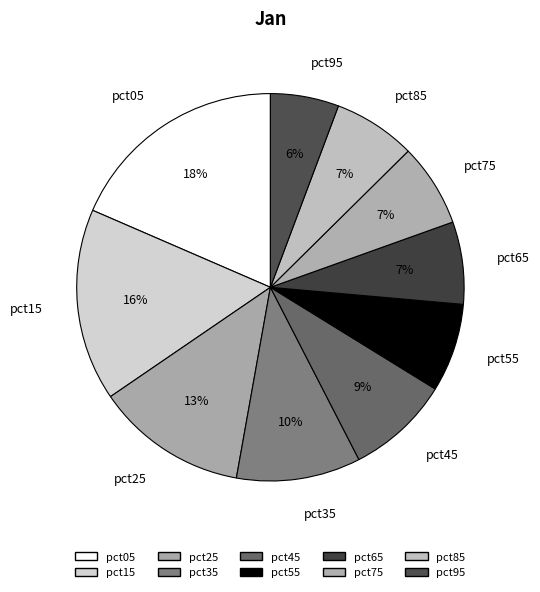

To the nearest percent, what portion does pct25 represent?

13%